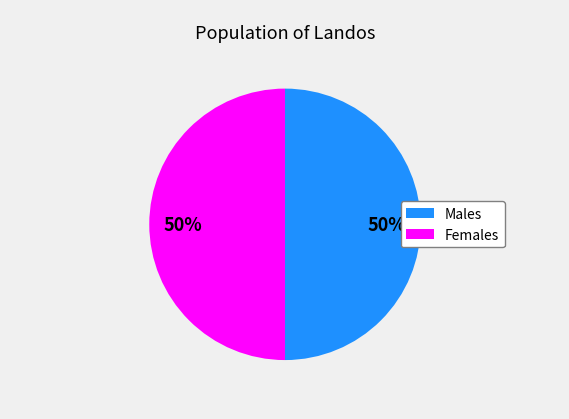

To the nearest percent, what is the average slice percentage?

50%